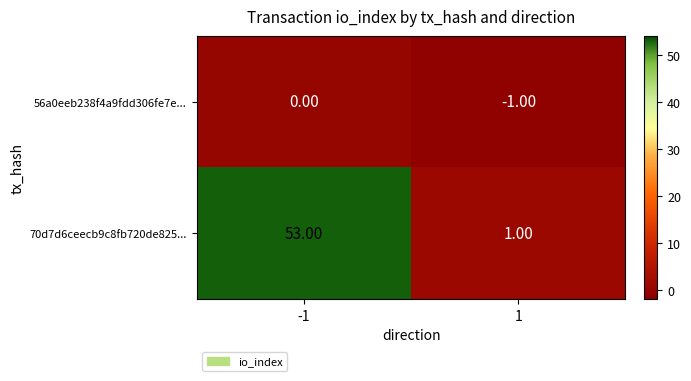

Rank the series by their maximum value, from highest to lowest.

70d7d6ceecb9c8fb720de825..., 56a0eeb238f4a9fdd306fe7e...